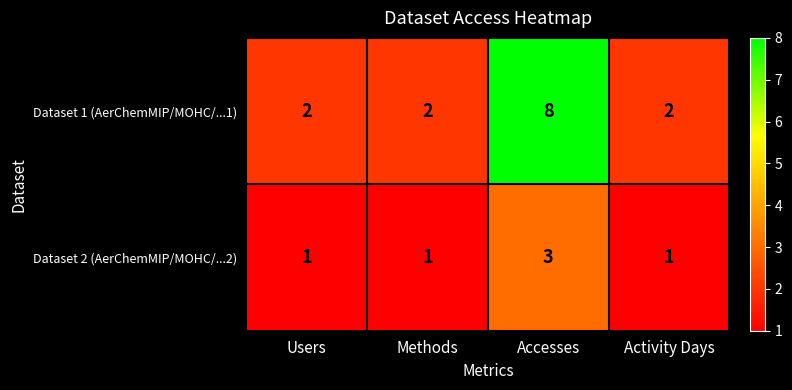

At Activity Days, list the series in order from largest to smallest.

Dataset 1 (AerChemMIP/MOHC/...1), Dataset 2 (AerChemMIP/MOHC/...2)